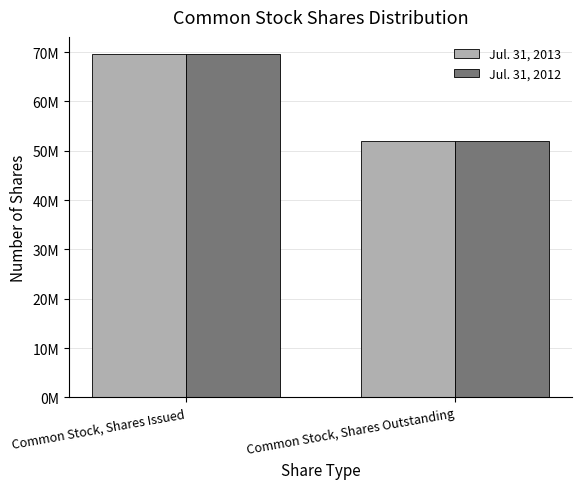

What are all the series names shown in the legend?

Jul. 31, 2013, Jul. 31, 2012